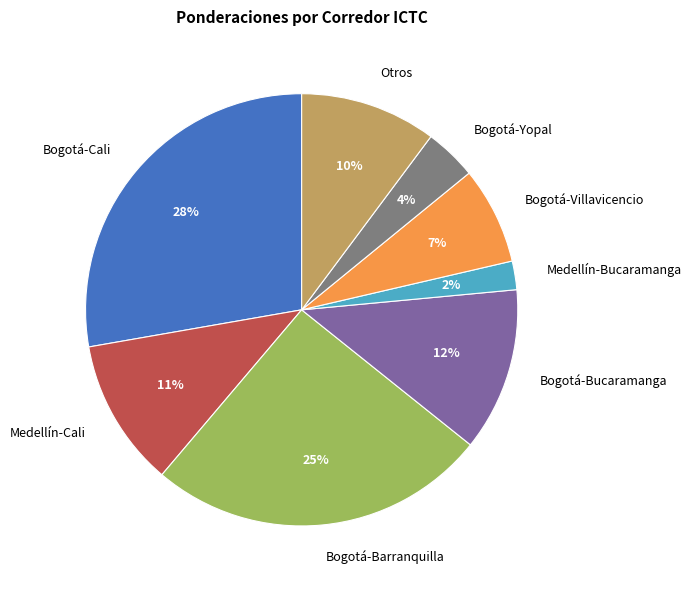

Combined, do Bogotá-Barranquilla and Bogotá-Yopal account for over 50%?

No